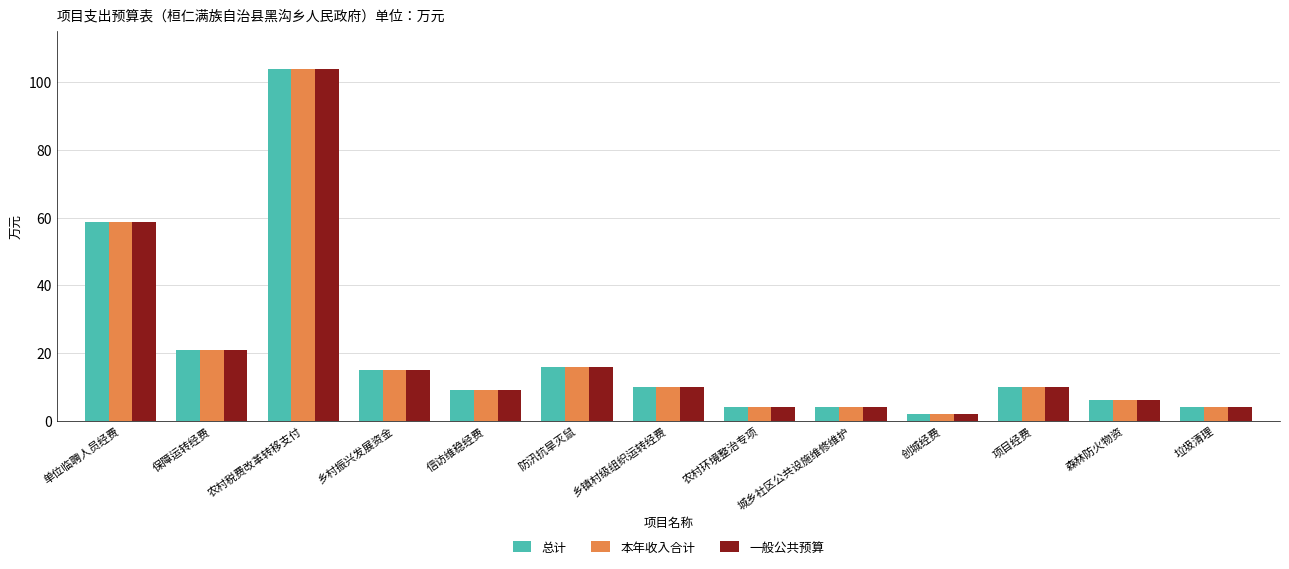

True or false: 本年收入合计 has a value of 35.8 at 单位临聘人员经费.

False